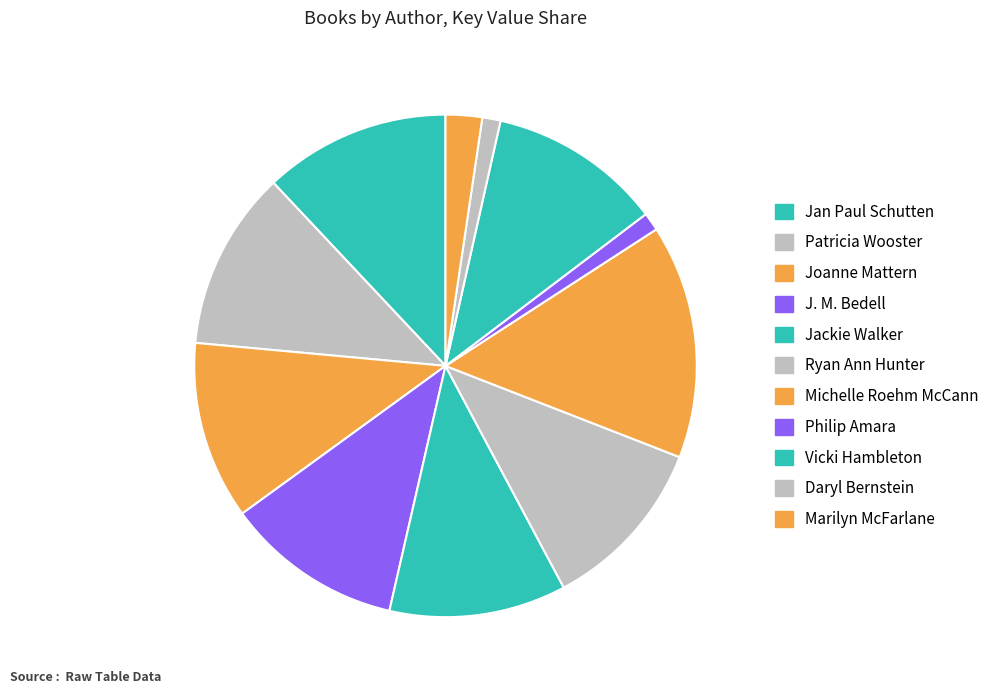

Is there a majority slice in this chart?

No